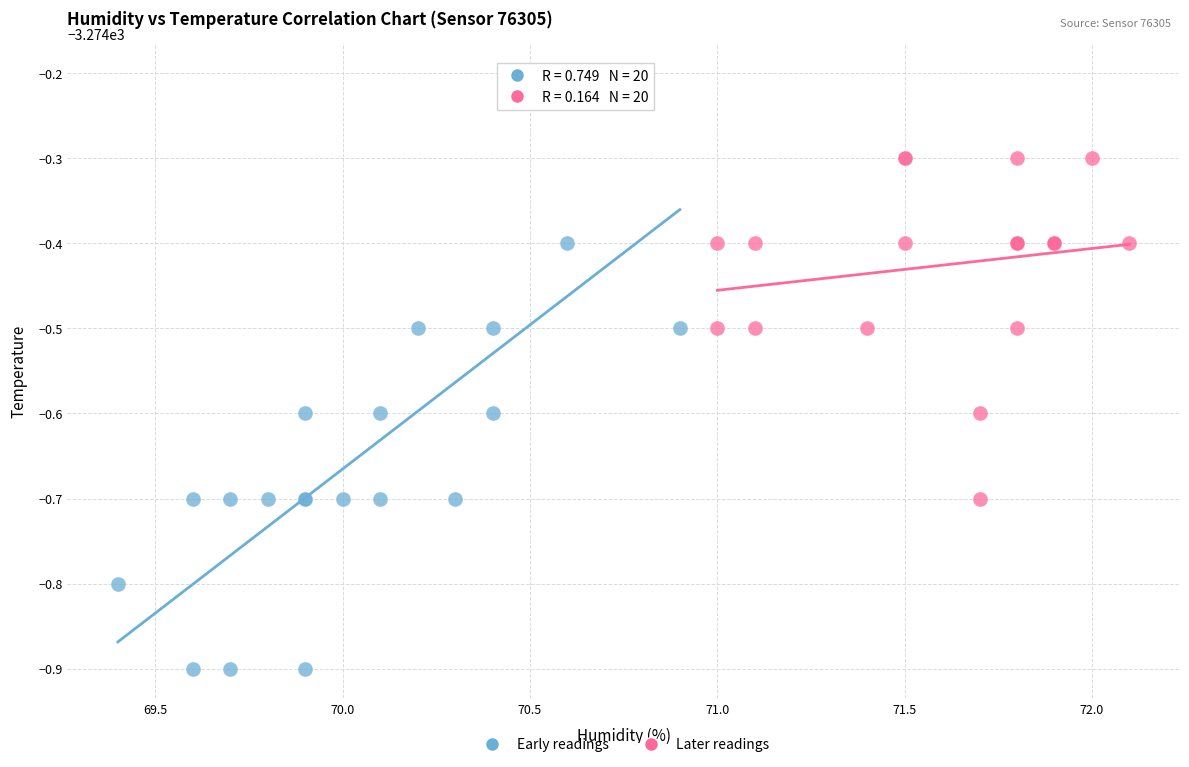

Which series contains the highest Y value?

Early readings